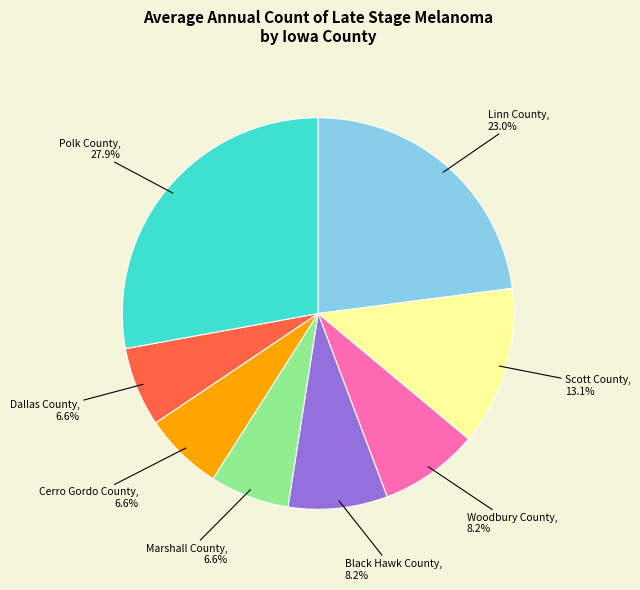

Does Linn County represent more than half of the total?

No